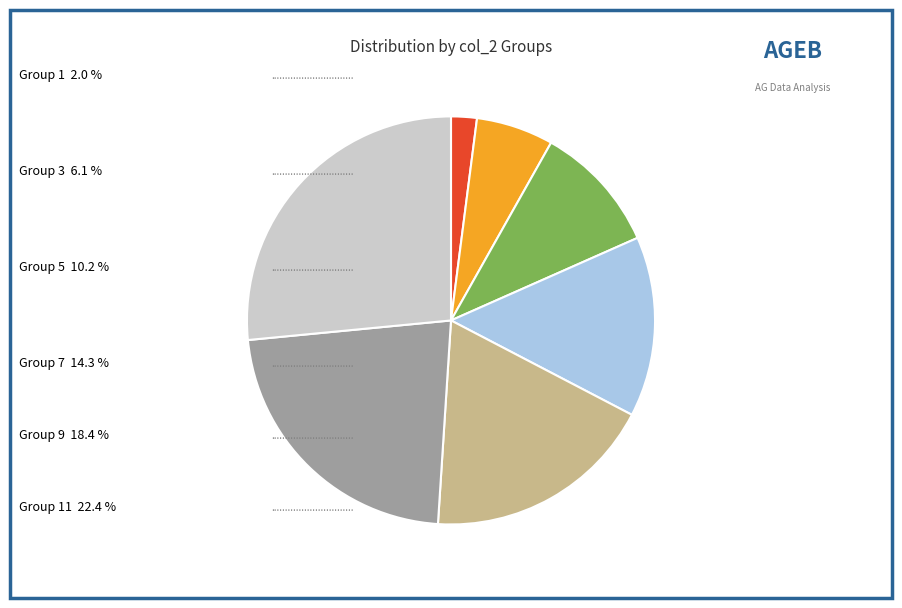

Count the number of slices in the pie.

7